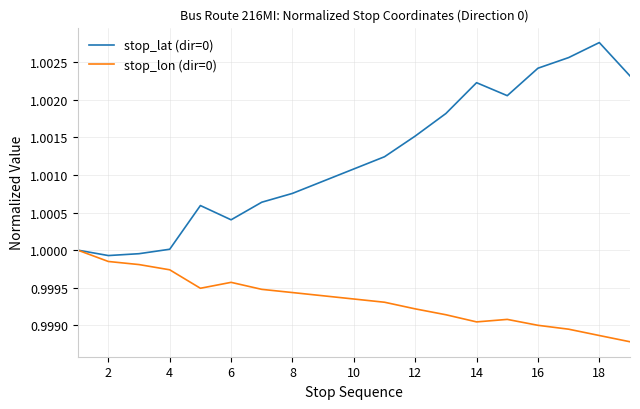

Which series has the widest spread of values?

stop_lat (dir=0)